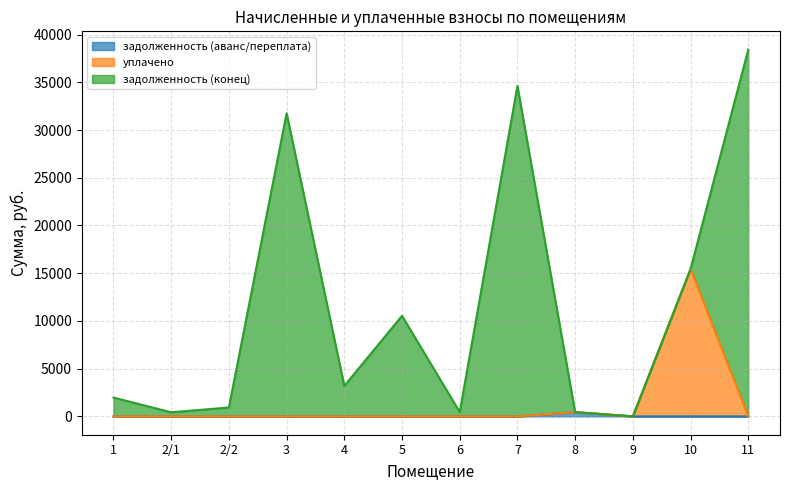

The уплачено series shows 0.0 at 5. True or false?

True